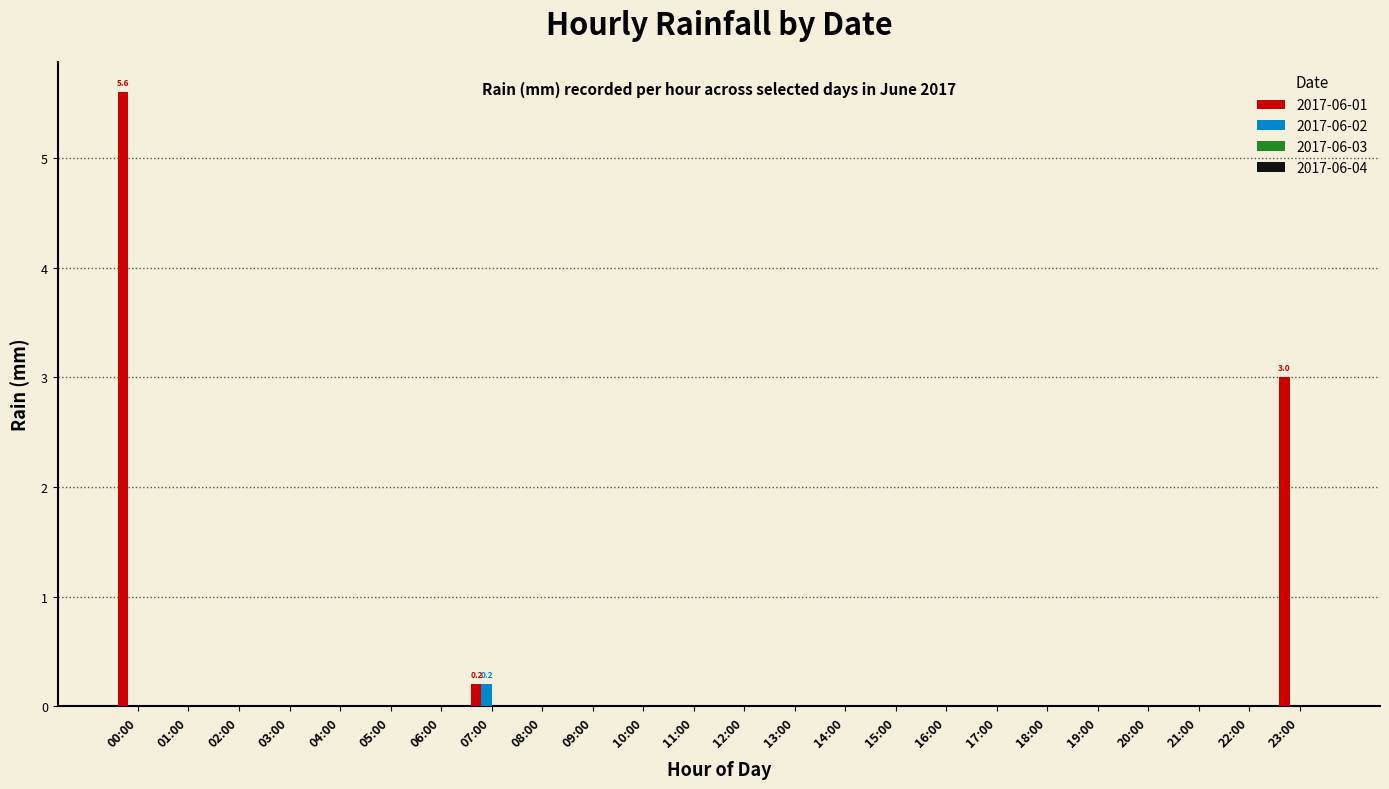

What is the average value of the 2017-06-01 series?

0.4